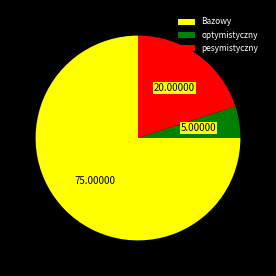

Which slice is the smallest?

optymistyczny